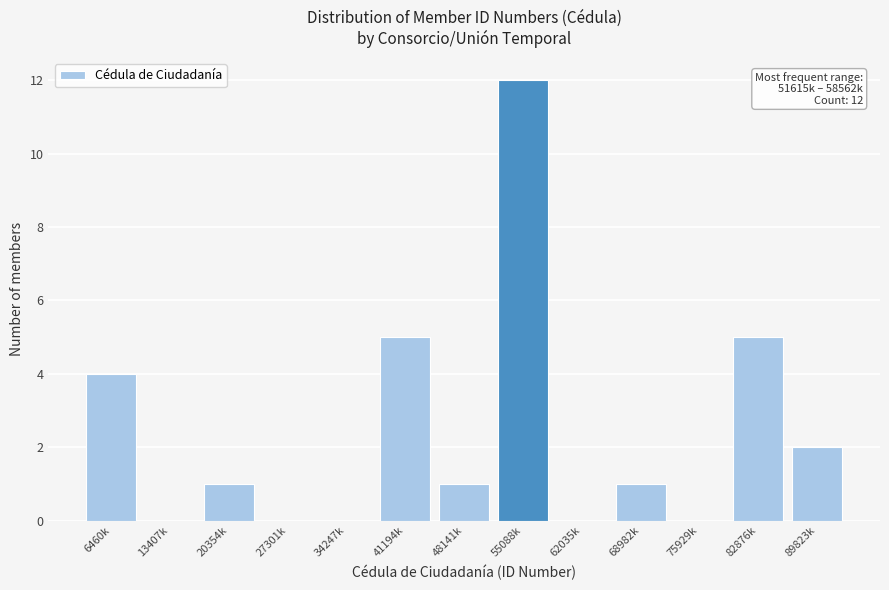

Reading left to right, what are all the values shown in this chart?

6460k=4	13407k=0	20354k=1	27301k=0	34247k=0	41194k=5	48141k=1	55088k=12	62035k=0	68982k=1	75929k=0	82876k=5	89823k=2